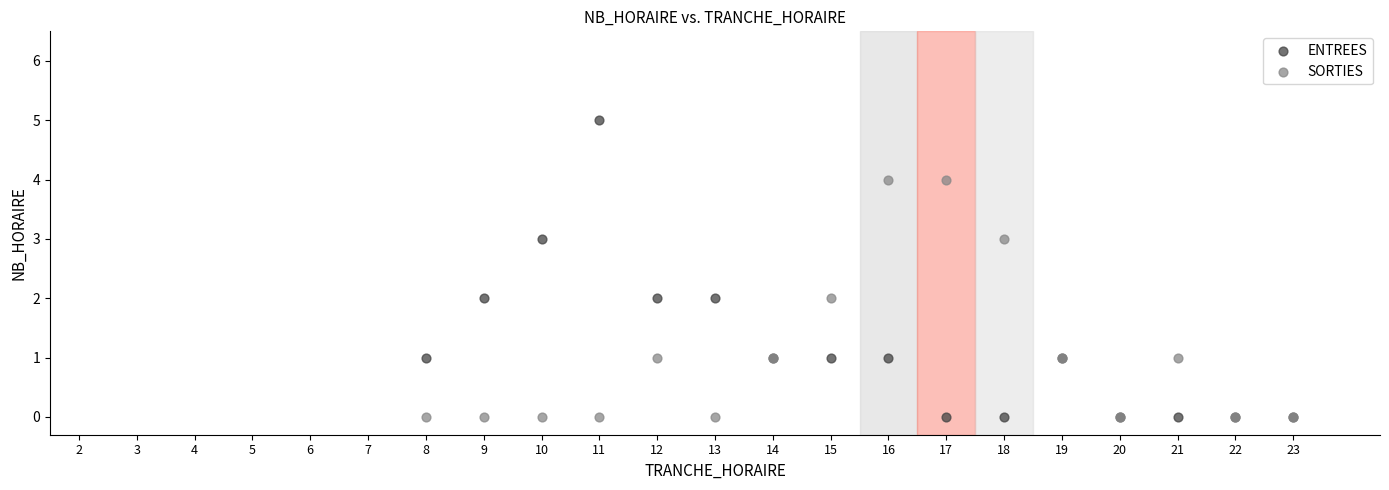

What are all the series names shown in the legend?

ENTREES, SORTIES